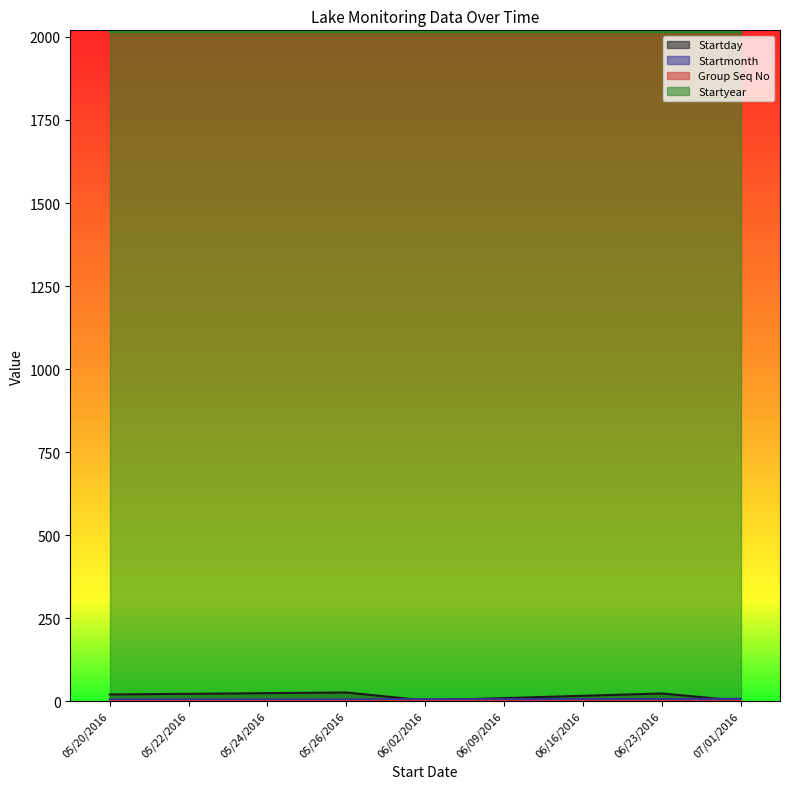

How many intersections are there between Startmonth and Startday?

3